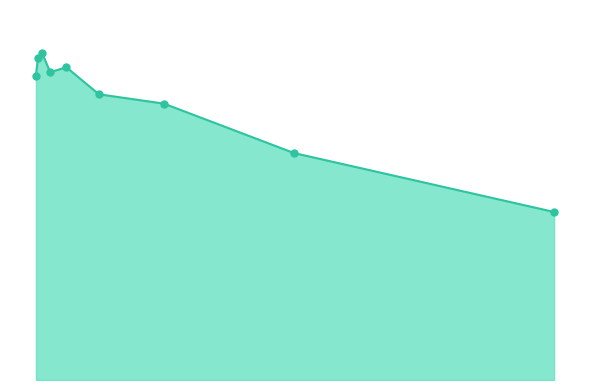

How many lines are shown in the chart?

1